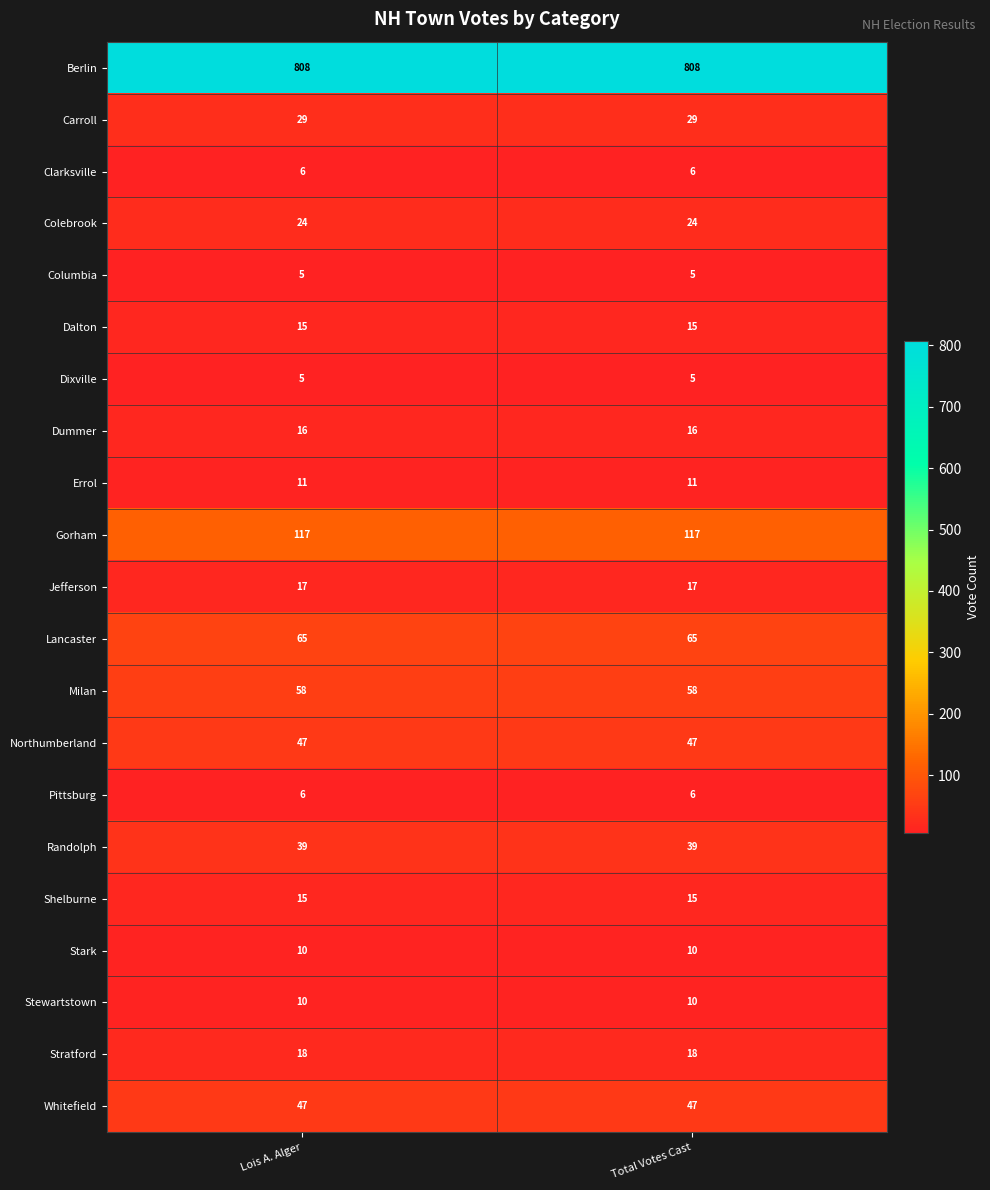

Is it true that Colebrook equals 24 at Total Votes Cast?

True